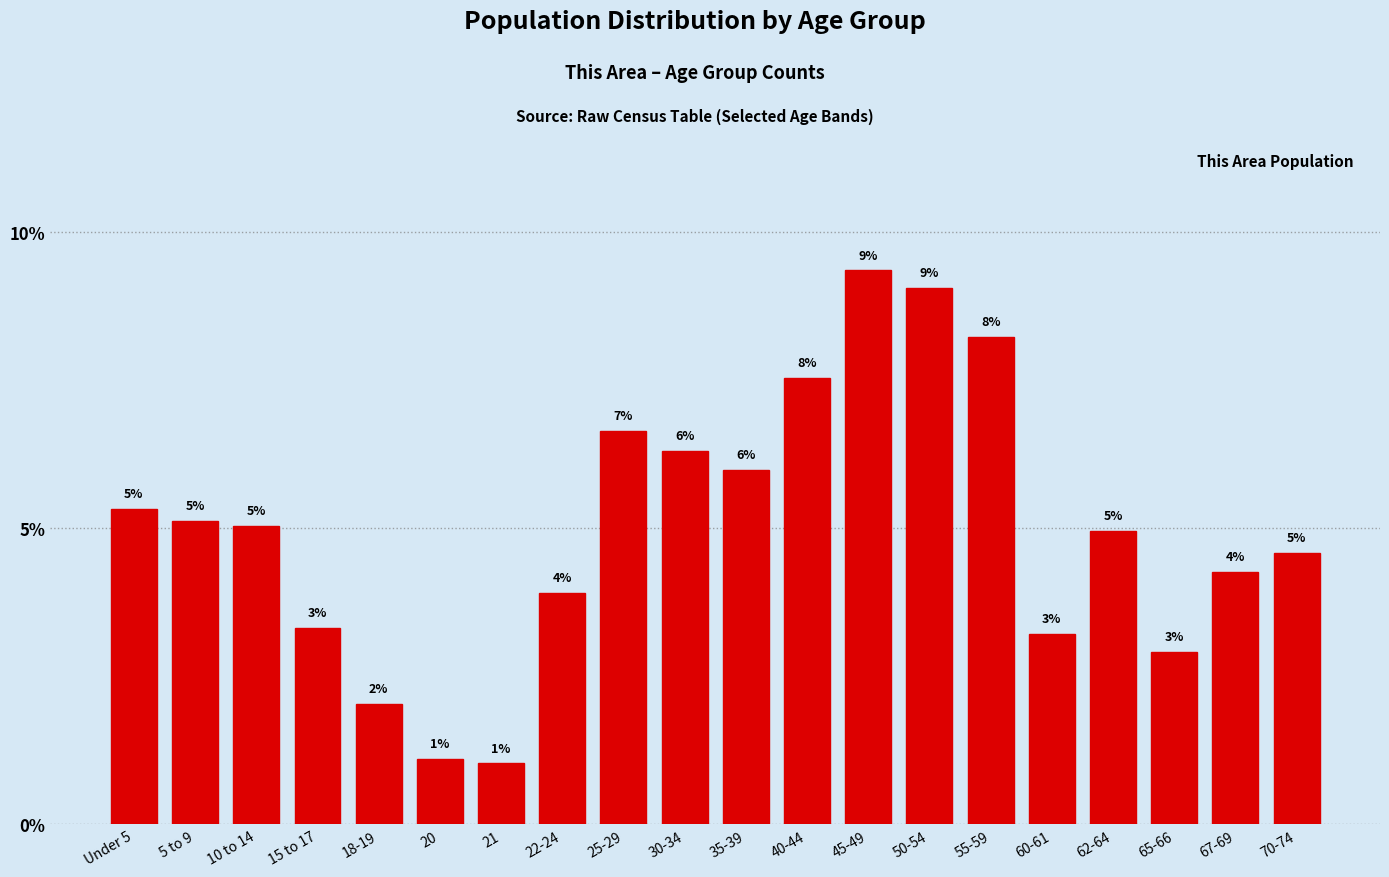

What value does the data have at 45-49?

9.4